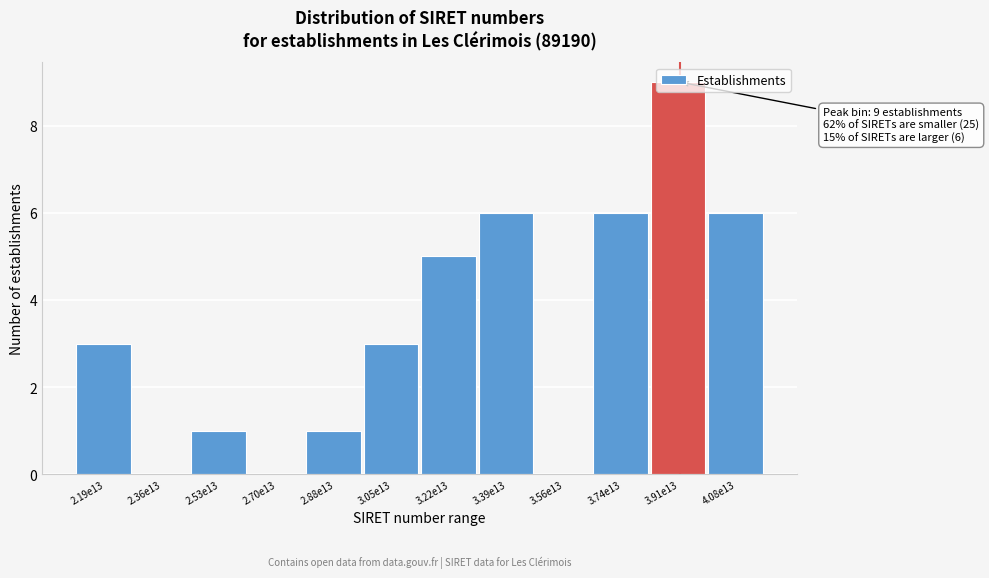

What is the maximum value shown in the chart?

9